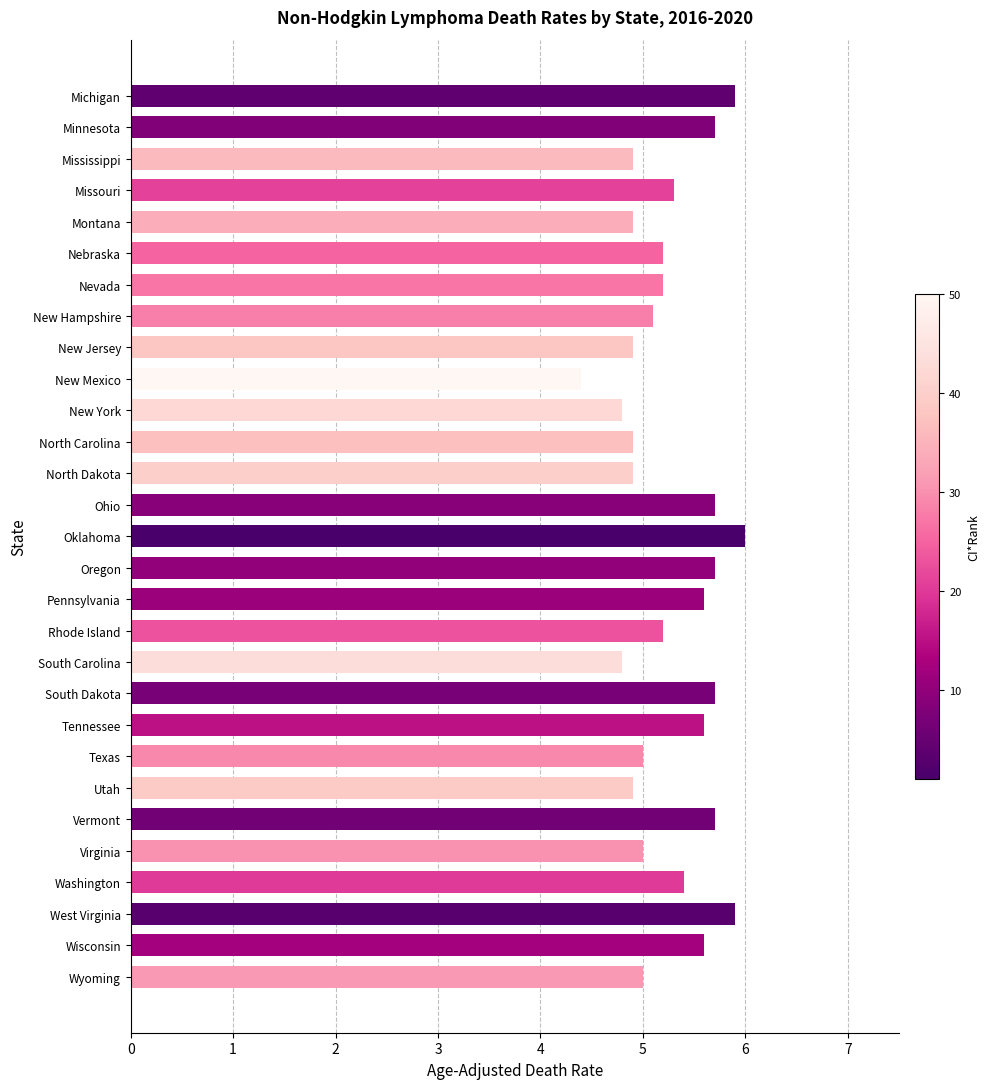

What is the average value?

5.3